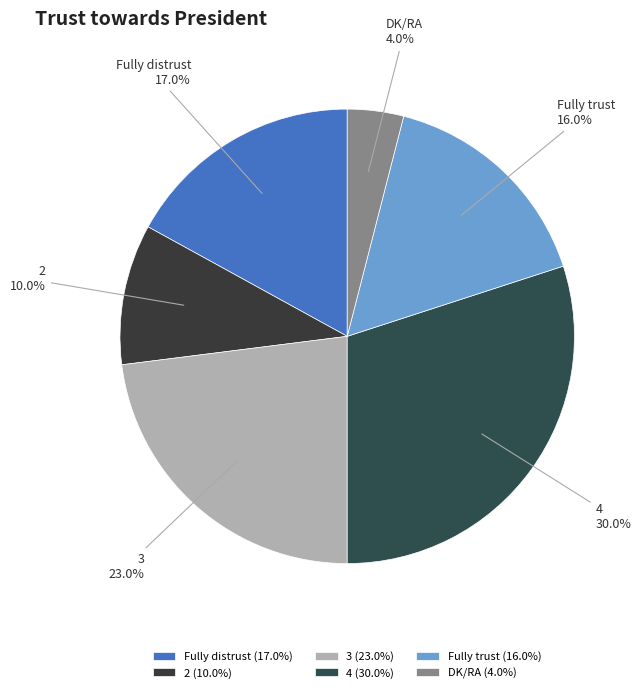

Combined, do DK/RA and Fully distrust account for over 50%?

No